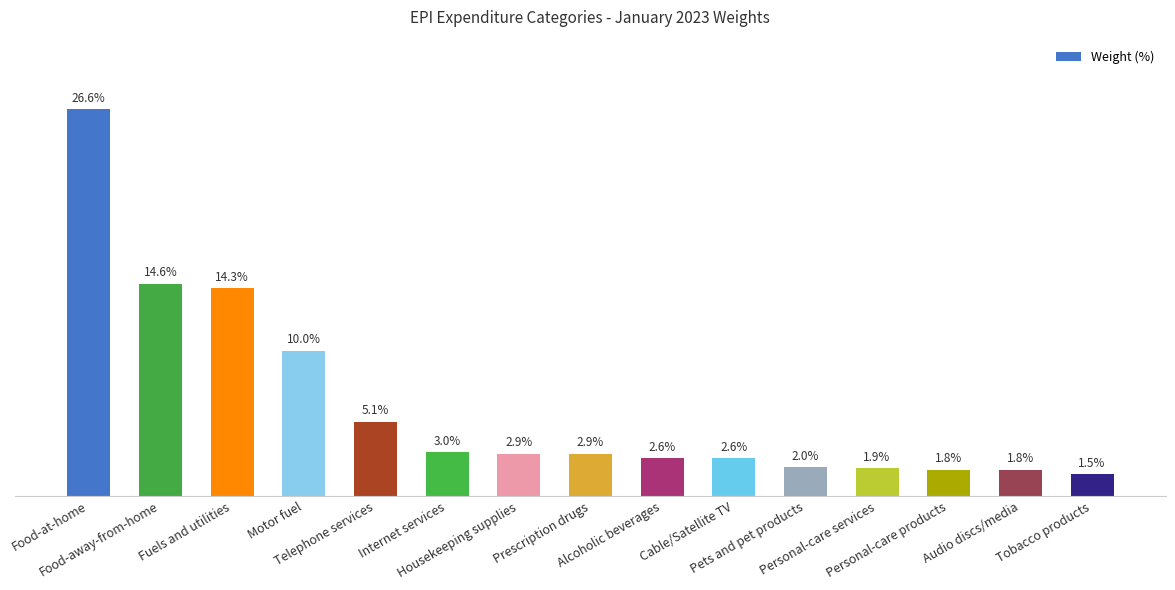

Reading right to left, list all the values displayed in this chart.

1.5	1.8	1.8	1.9	2.0	2.6	2.6	2.9	2.9	3.0	5.1	10.0	14.3	14.6	26.6